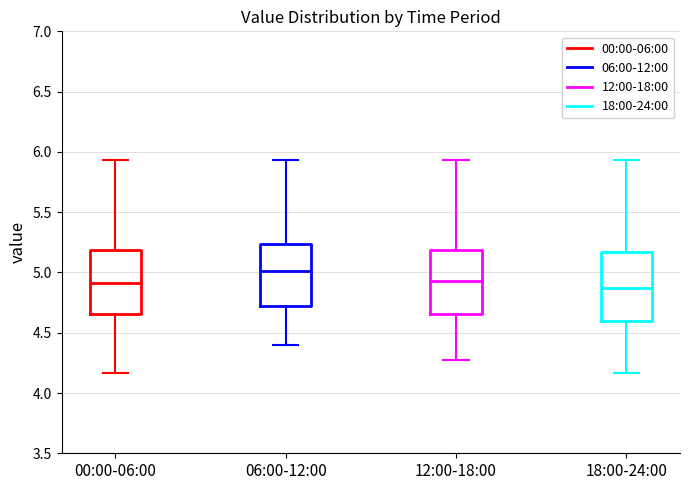

Reading left to right, read every box against the y-axis: the position of its median line, the range the box covers, and the ends of its whiskers. The values are not printed on the chart, so give them approximately, as read against the axis.

00:00-06:00: median 4.90, box 4.65 to 5.20, whiskers 4.15 to 5.95
06:00-12:00: median 5.00, box 4.70 to 5.25, whiskers 4.40 to 5.95
12:00-18:00: median 4.95, box 4.65 to 5.20, whiskers 4.25 to 5.95
18:00-24:00: median 4.85, box 4.60 to 5.15, whiskers 4.15 to 5.95